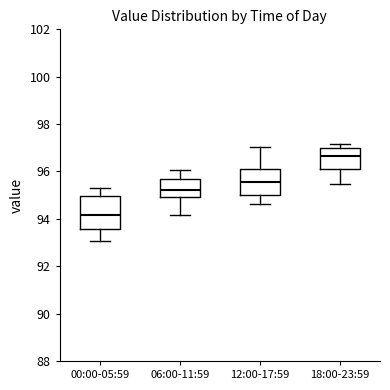

Which box is the tallest, from its lower edge to its upper edge?

00:00-05:59